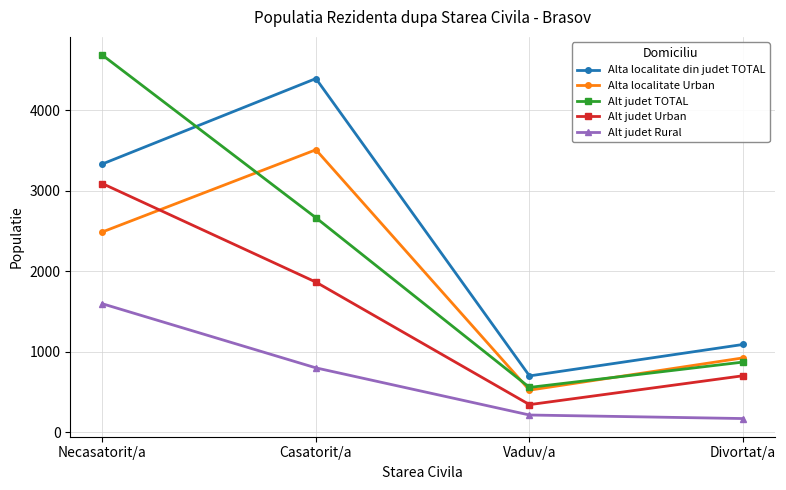

True or false: Alta localitate din judet TOTAL and Alta localitate Urban cross at least once.

False